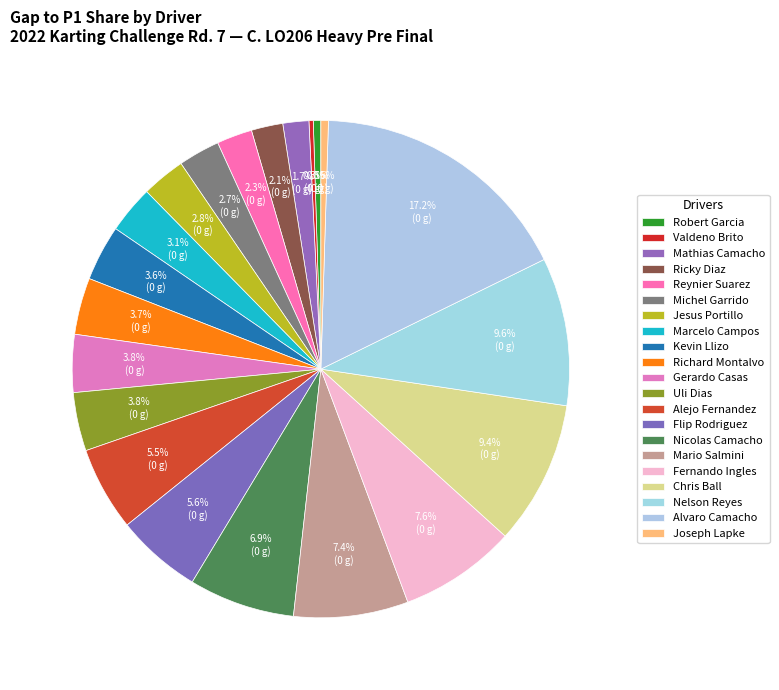

How many segments does this pie chart have?

21